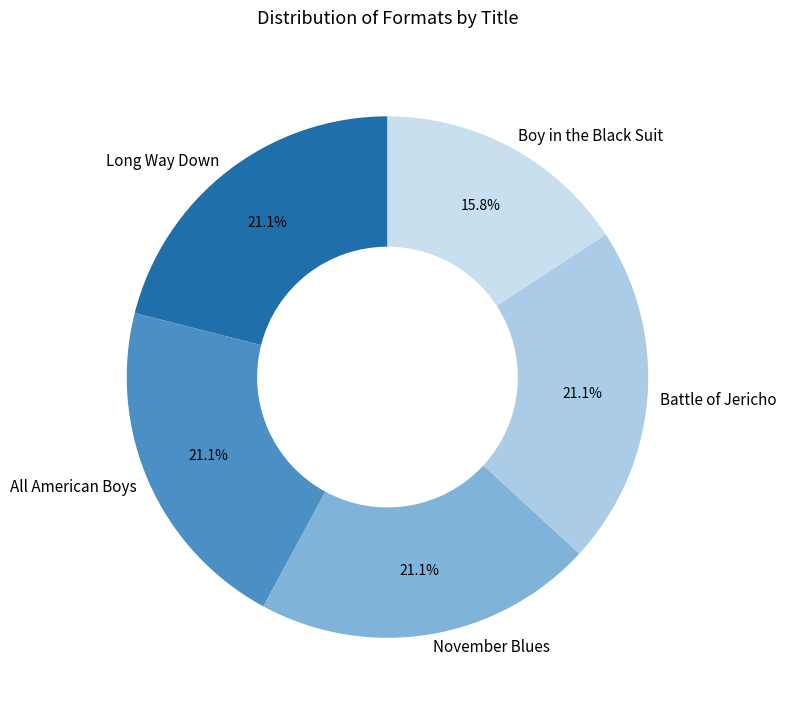

To the nearest percent, what portion does All American Boys represent?

21%